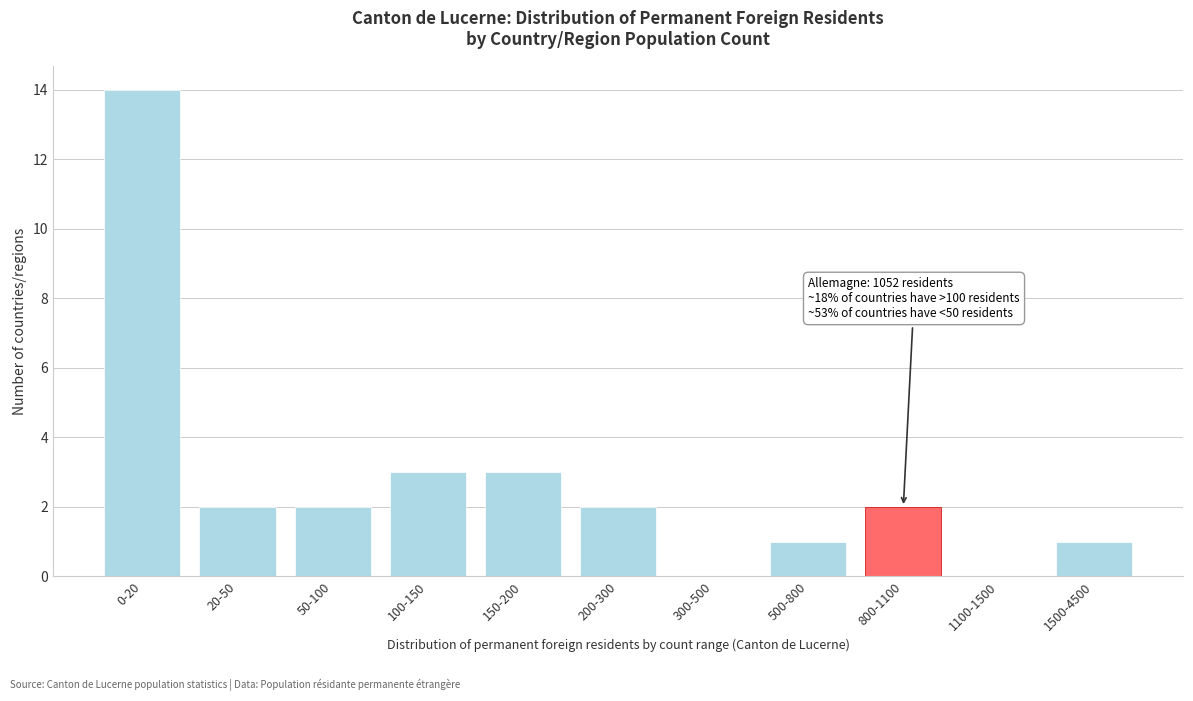

Reading left to right, list all the values displayed in this chart.

0-20=14	20-50=2	50-100=2	100-150=3	150-200=3	200-300=2	300-500=0	500-800=1	800-1100=2	1100-1500=0	1500-4500=1